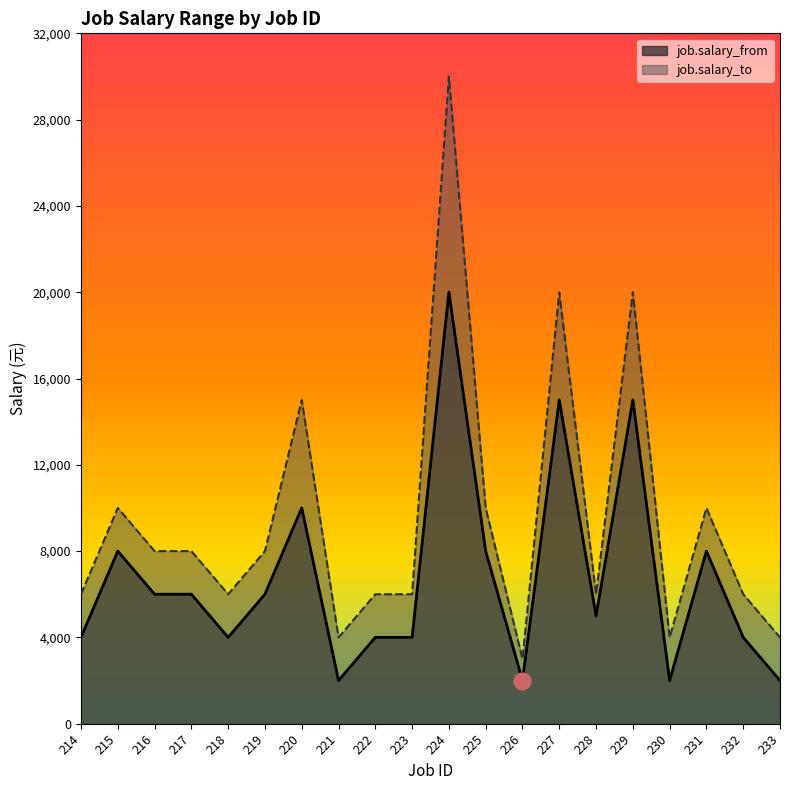

At 230, list the series in order from smallest to largest.

job.salary_from, job.salary_to